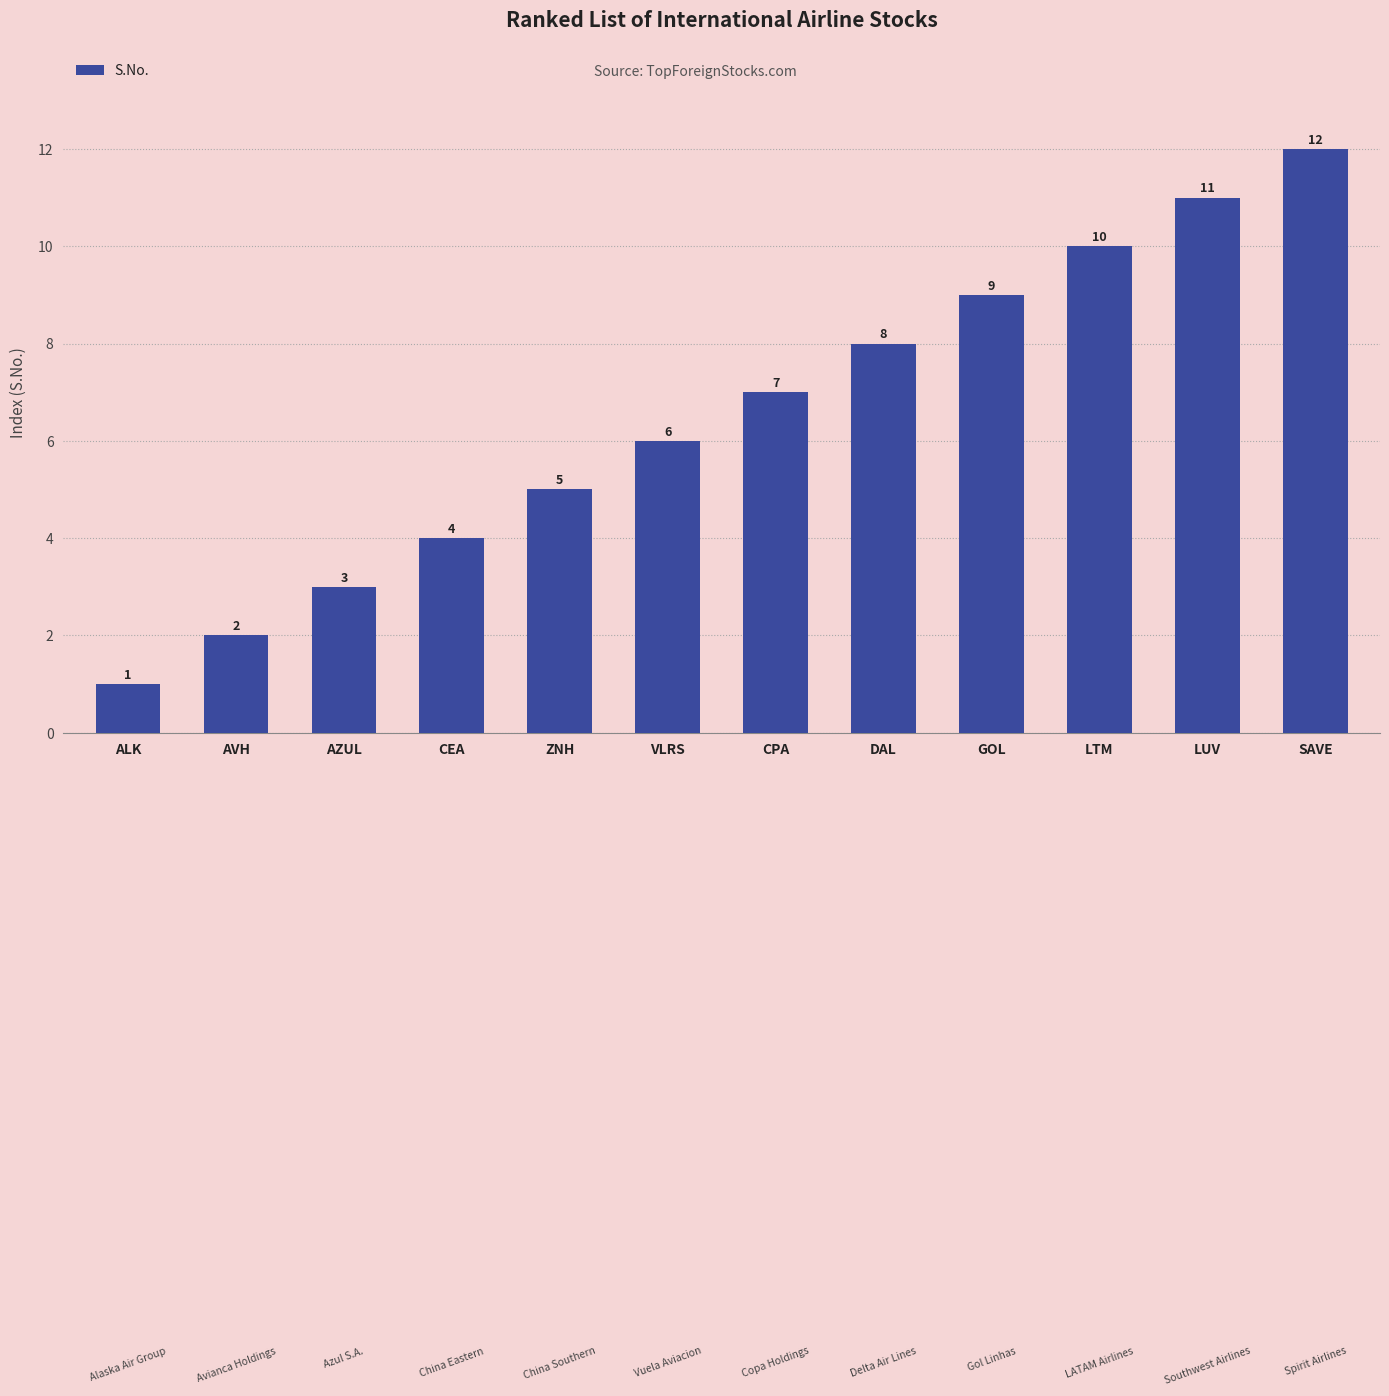

List the labels in order of value, smallest first.

ALK, AVH, AZUL, CEA, ZNH, VLRS, CPA, DAL, GOL, LTM, LUV, SAVE